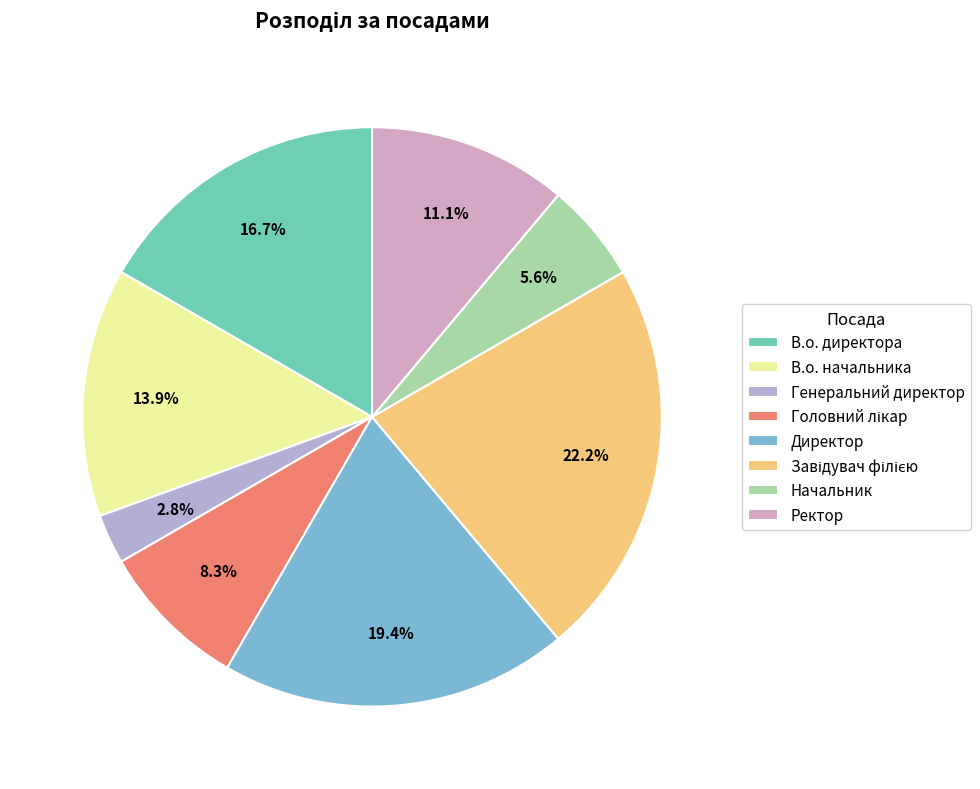

How many slices are in this pie chart?

8